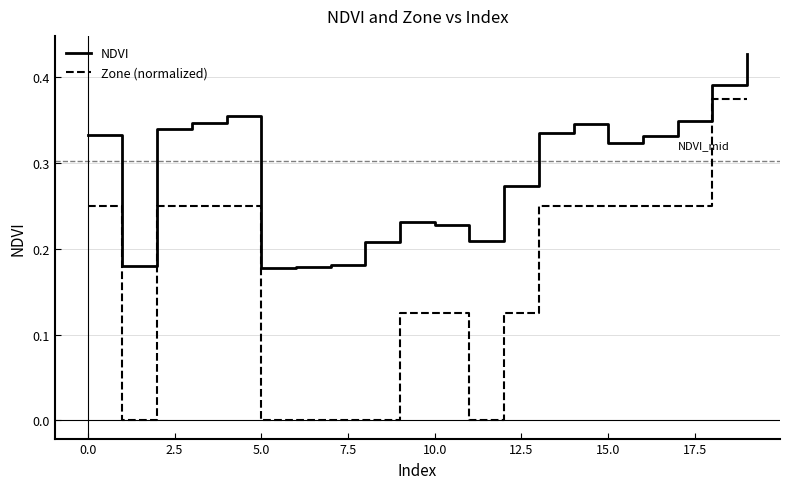

True or false: NDVI and Zone (normalized) cross at least once.

False